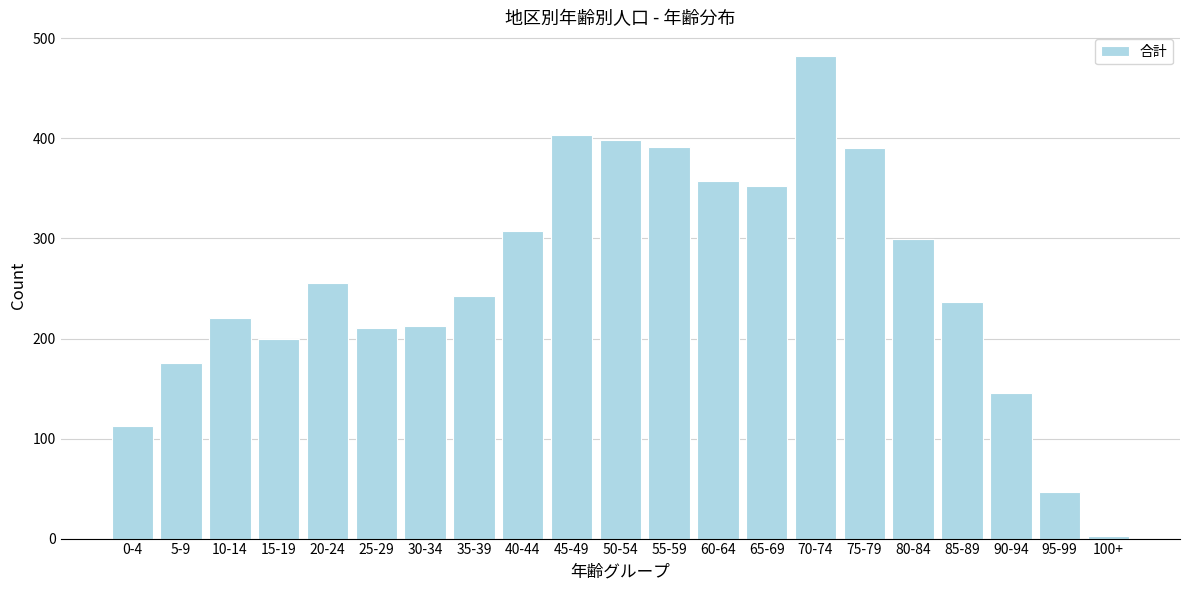

What is the approximate value at 85-89, to the nearest 10?

240